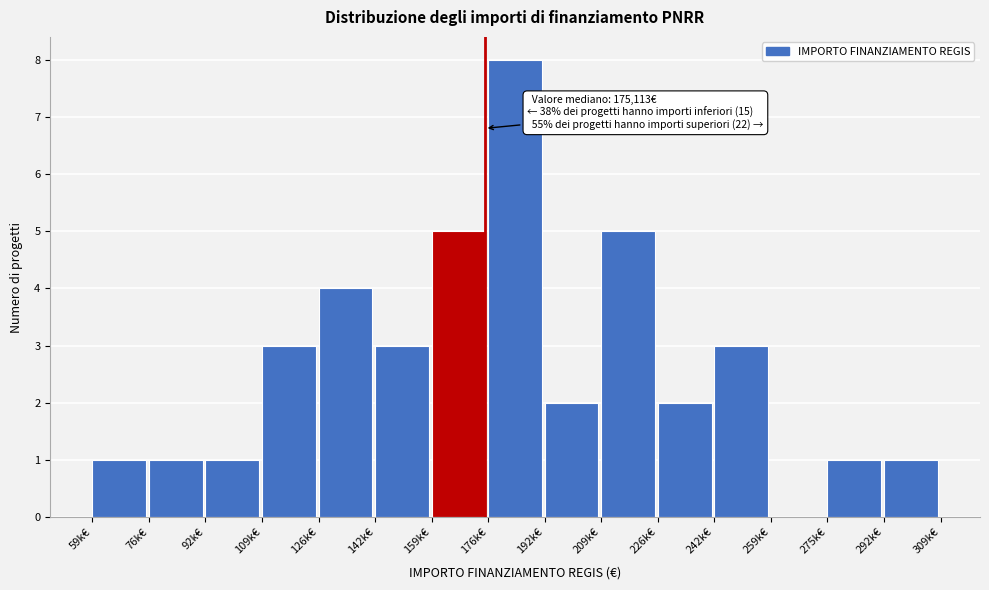

Reading left to right, what are all the values shown in this chart?

59k€=1	76k€=1	92k€=1	109k€=3	126k€=4	142k€=3	159k€=5	176k€=8	192k€=2	209k€=5	226k€=2	242k€=3	259k€=0	275k€=1	292k€=1